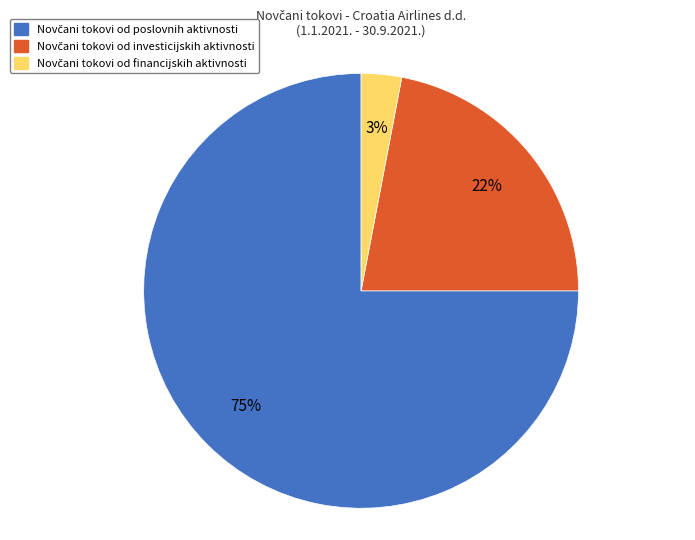

To the nearest percent, what is the average slice percentage?

33%